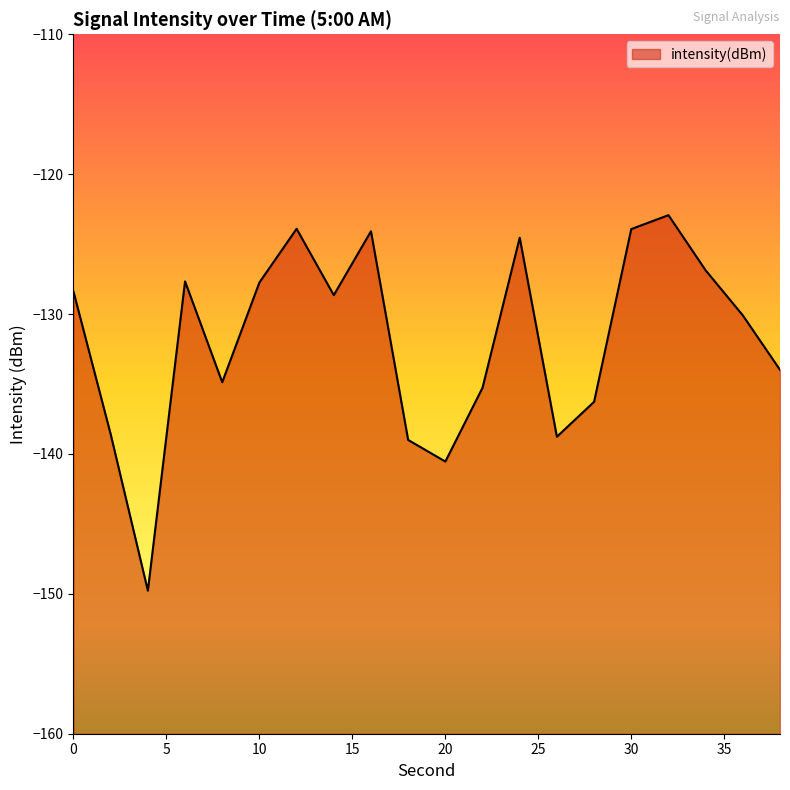

Which has a higher value, 14 or 8?

14